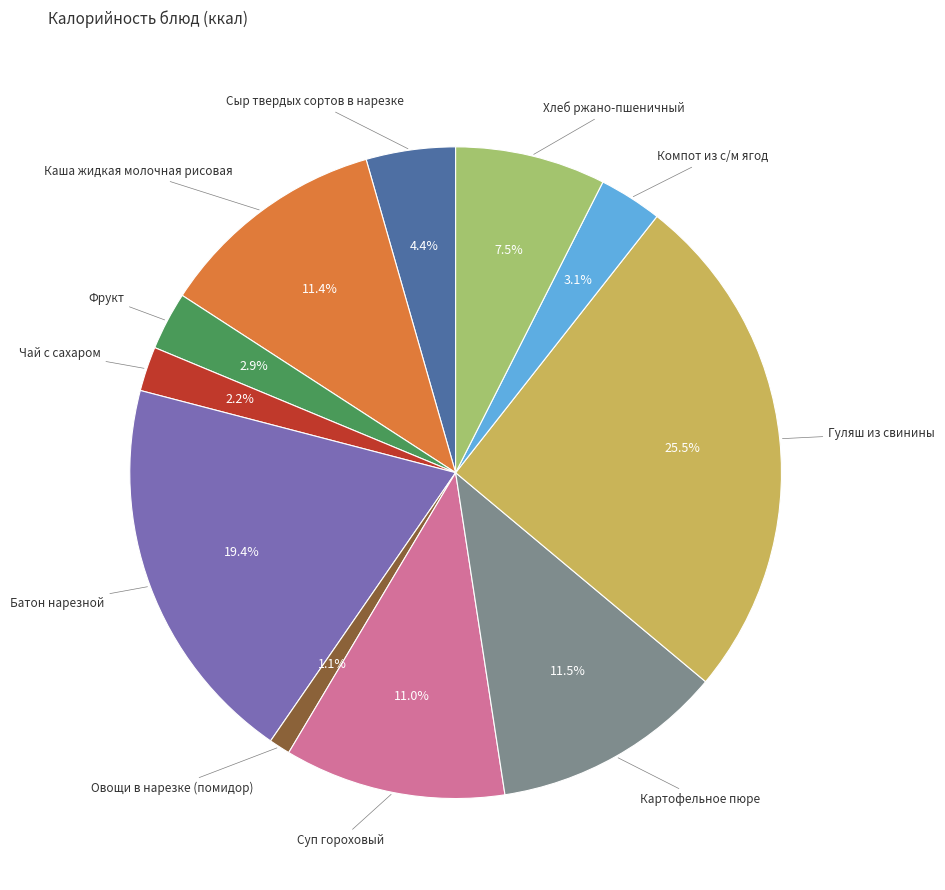

Is there any slice that represents more than half of the pie?

No